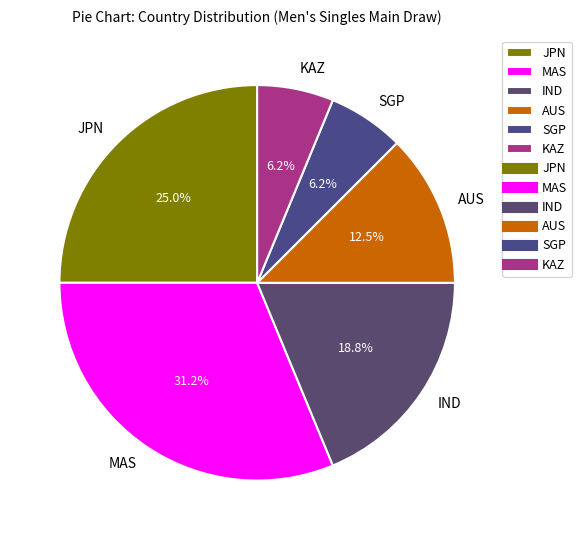

What percentage is the IND slice, to the nearest percent?

19%